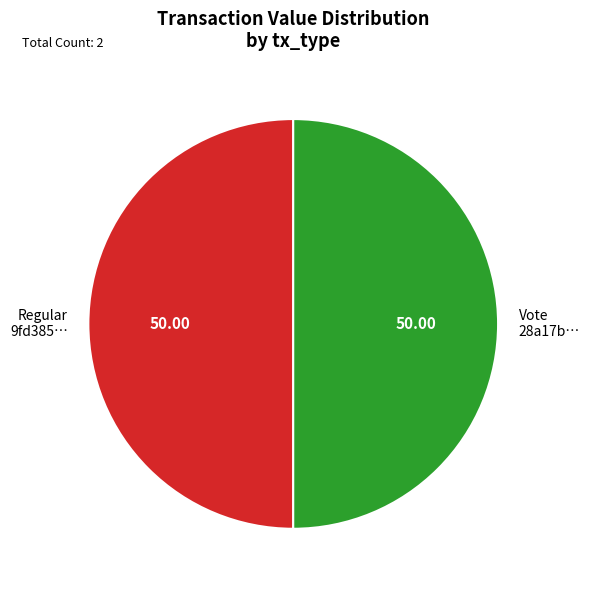

What is the ratio of the value at Regular 9fd385… to the value at Vote 28a17b…?

1.0